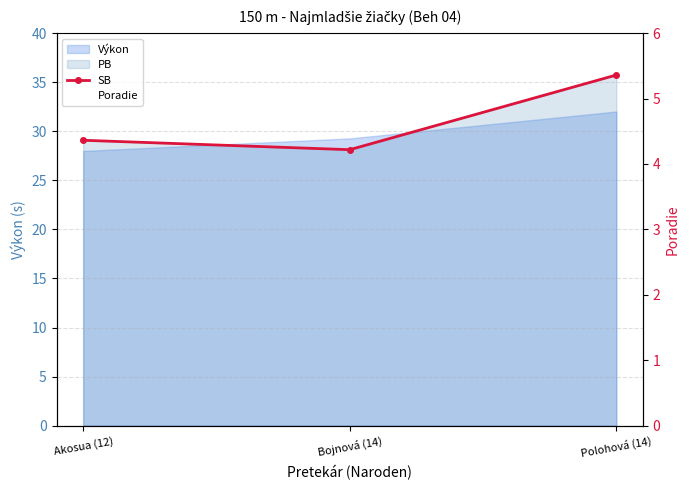

The value of Poradie at Akosua (12) is 1.0. True or false?

True